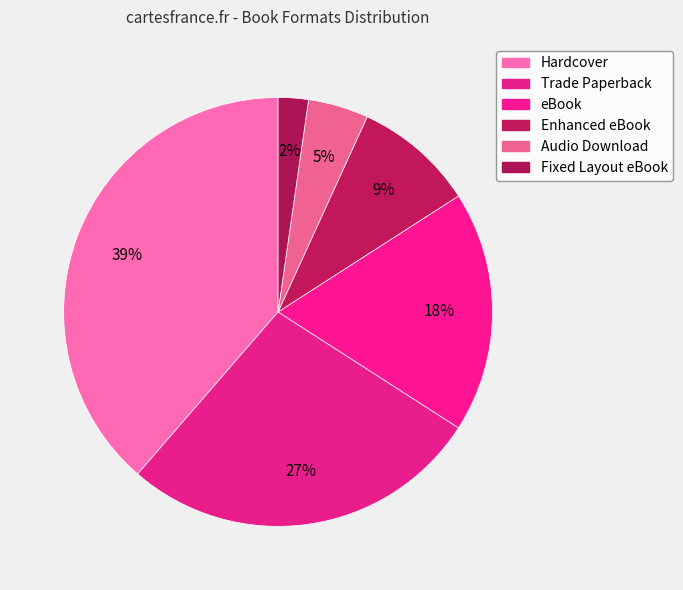

How many segments does this pie chart have?

6